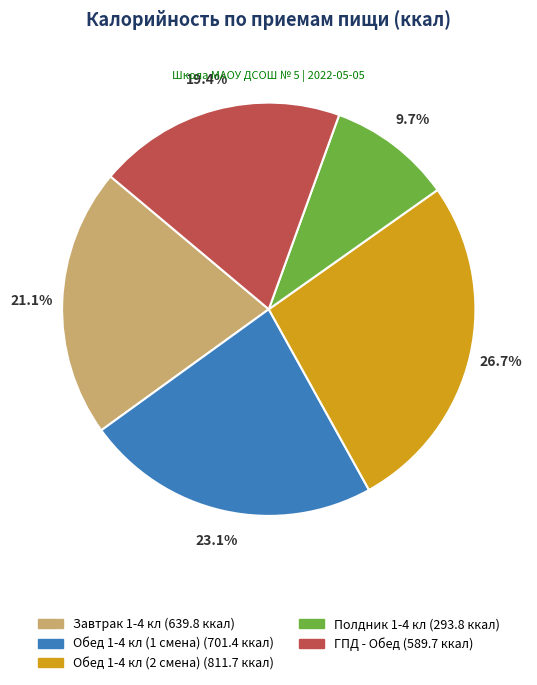

Between Обед 1-4 кл (2 смена) and ГПД - Обед, which is larger?

Обед 1-4 кл (2 смена)